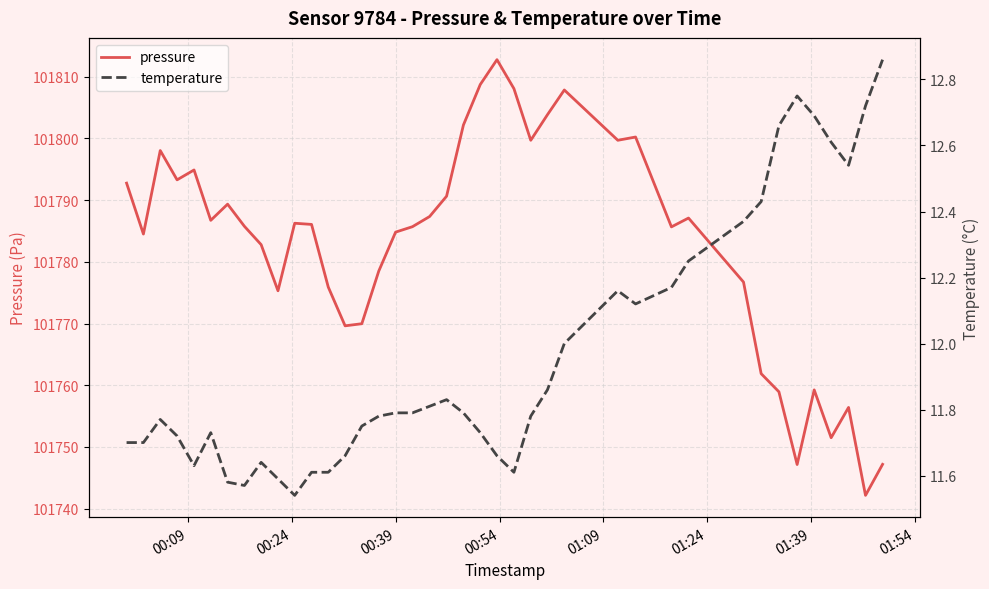

Rank the series at 00:39 from highest to lowest value.

pressure, temperature